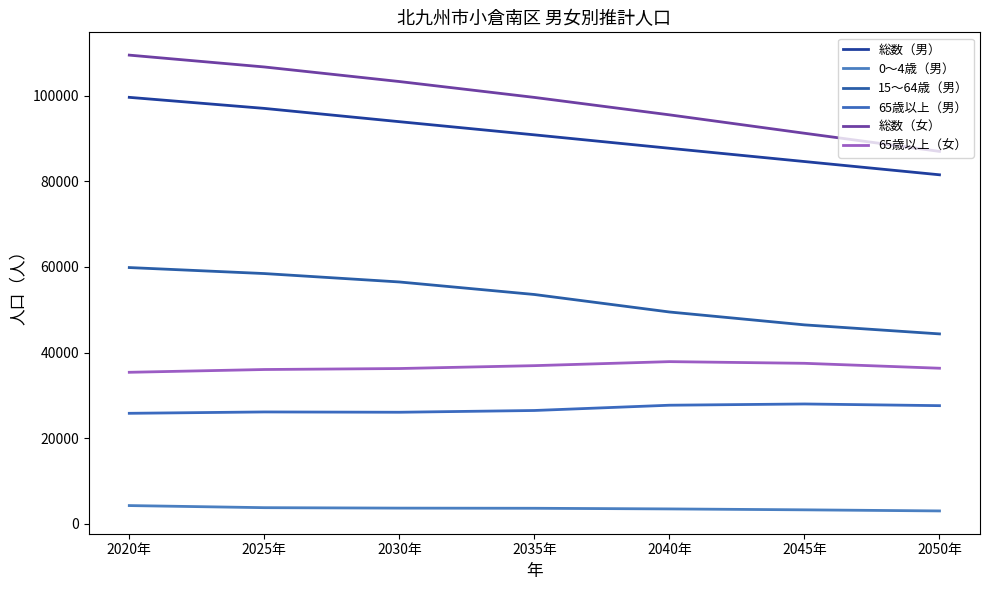

How many lines are shown in the chart?

6